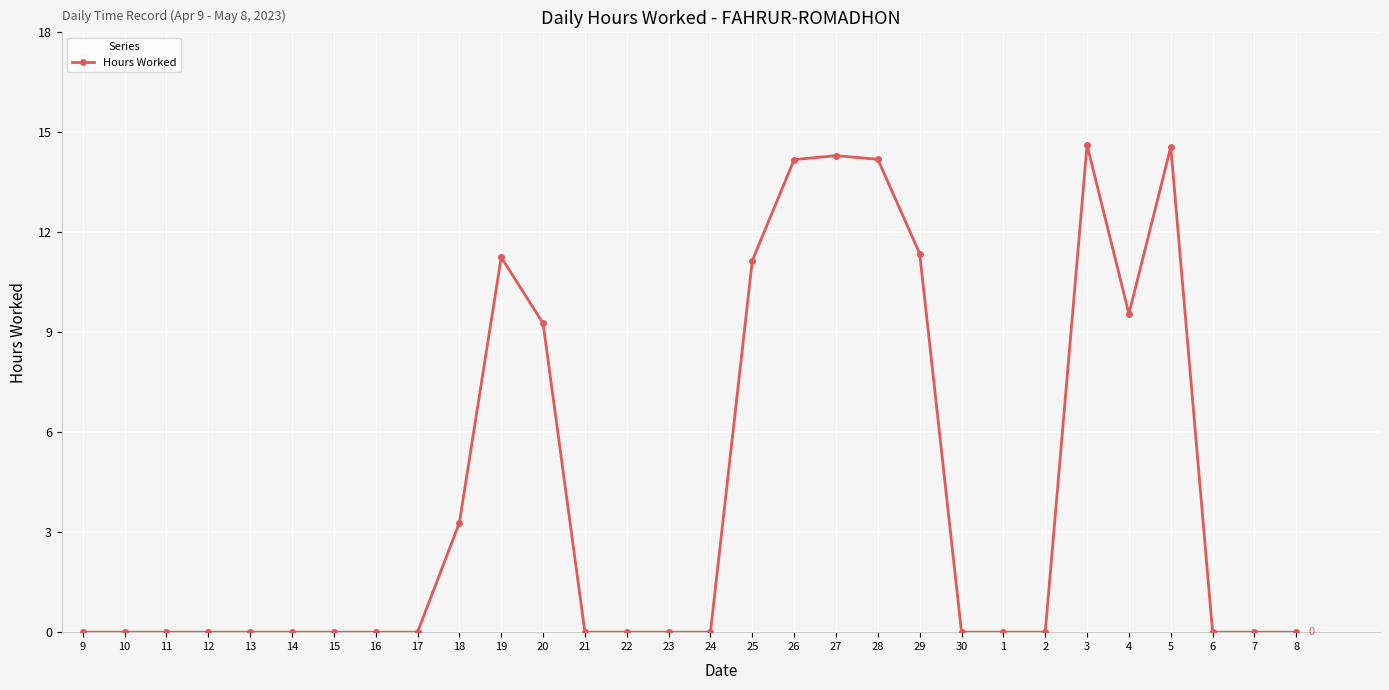

At which label is the value closest to 7?

20